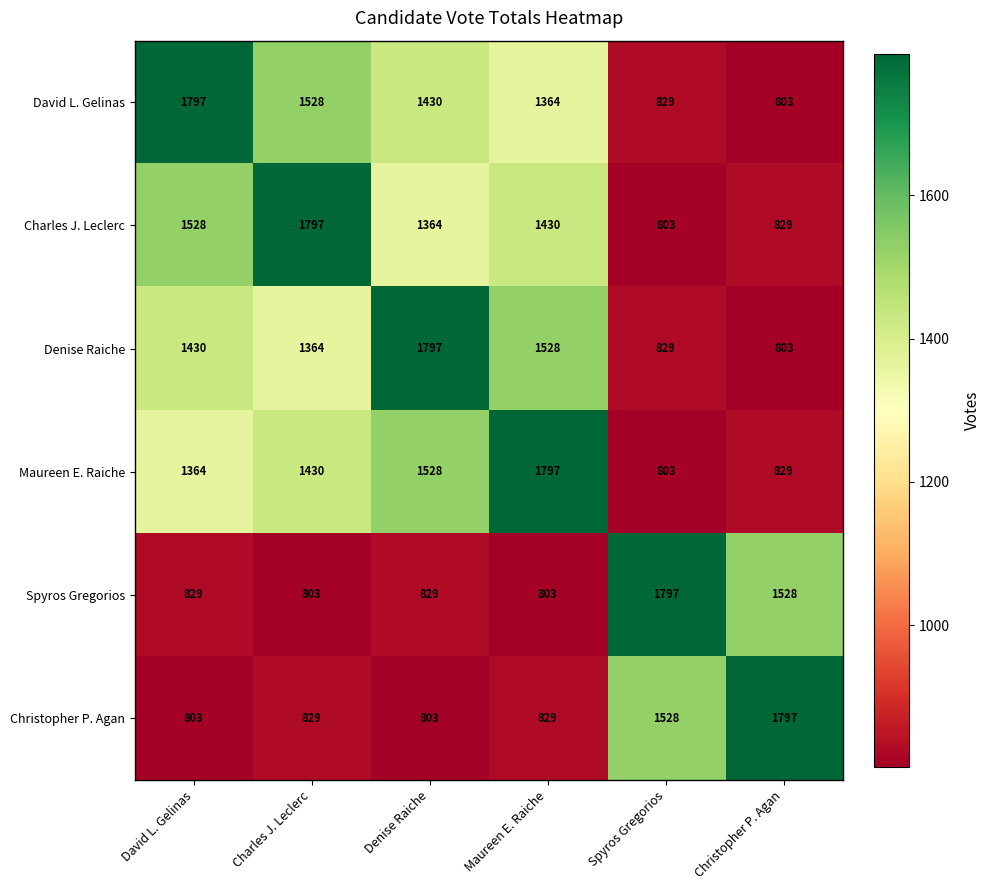

What is the lowest value of the Spyros Gregorios series?

803